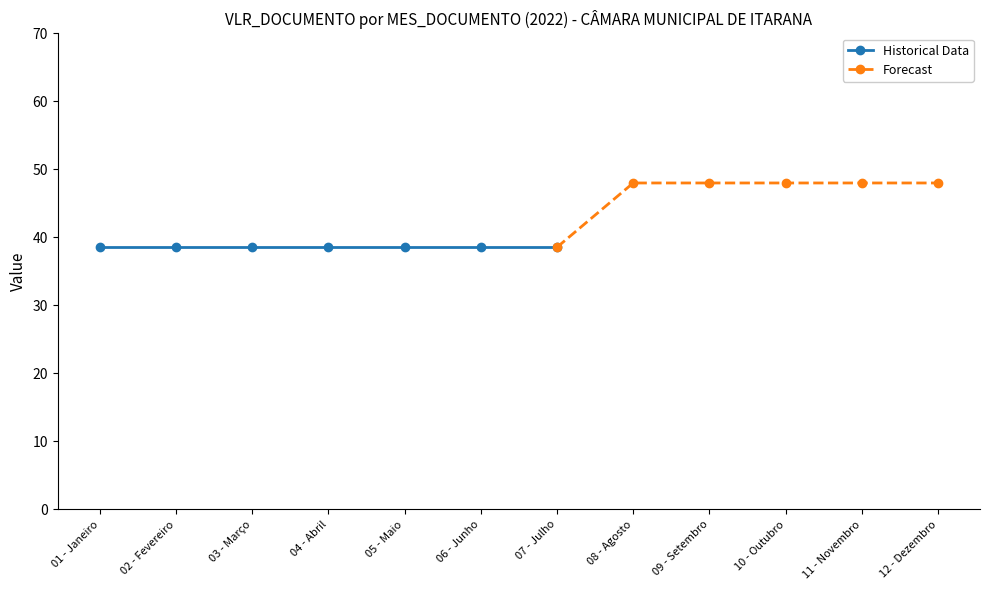

The chart shows a value of 48.0 at 09 - Setembro. True or false?

True